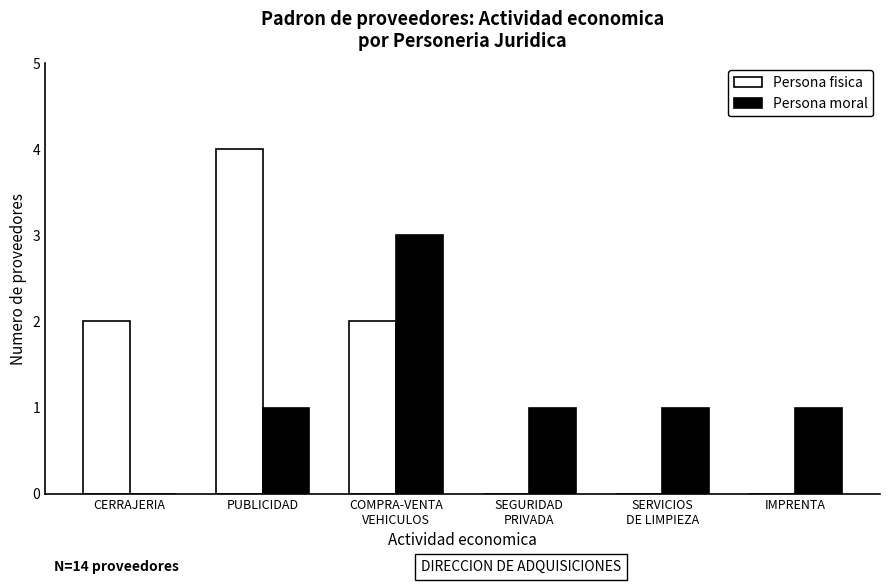

True or false: Persona moral has a value of 2 at IMPRENTA.

False